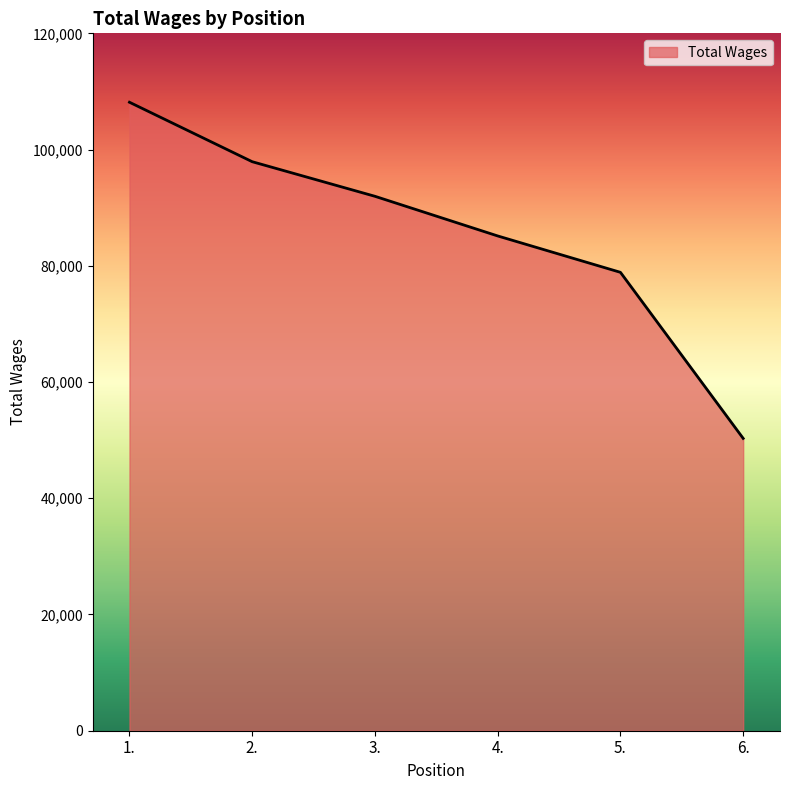

What is the difference between the second highest and minimum values?

47609